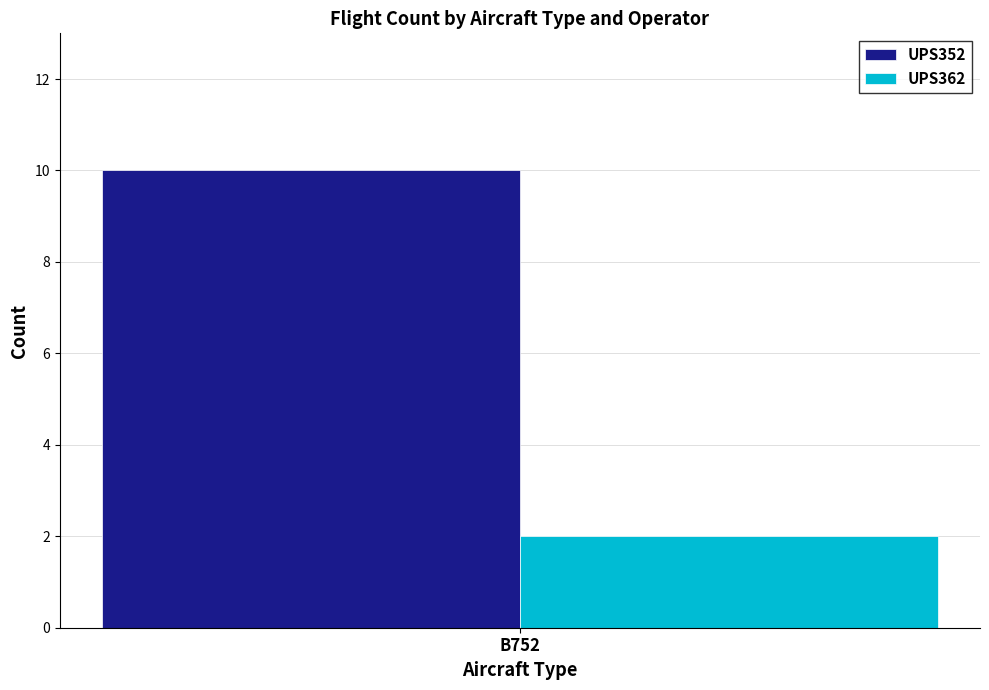

Which series has the largest range (max minus min)?

UPS352